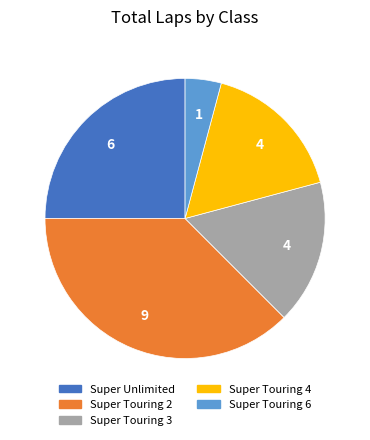

True or false: Super Touring 3 accounts for 17% of the total.

True